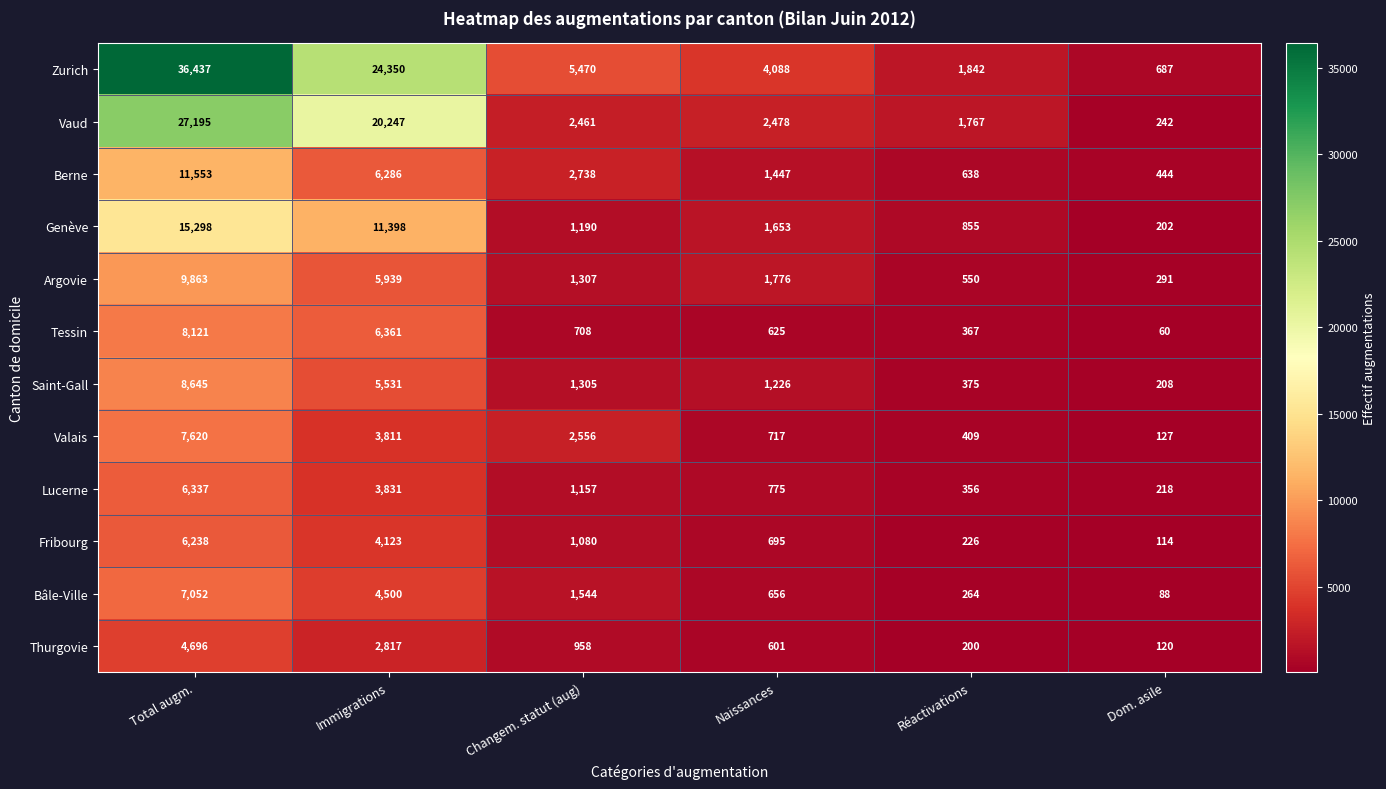

Between Naissances and Réactivations, which series saw the biggest shift?

Zurich